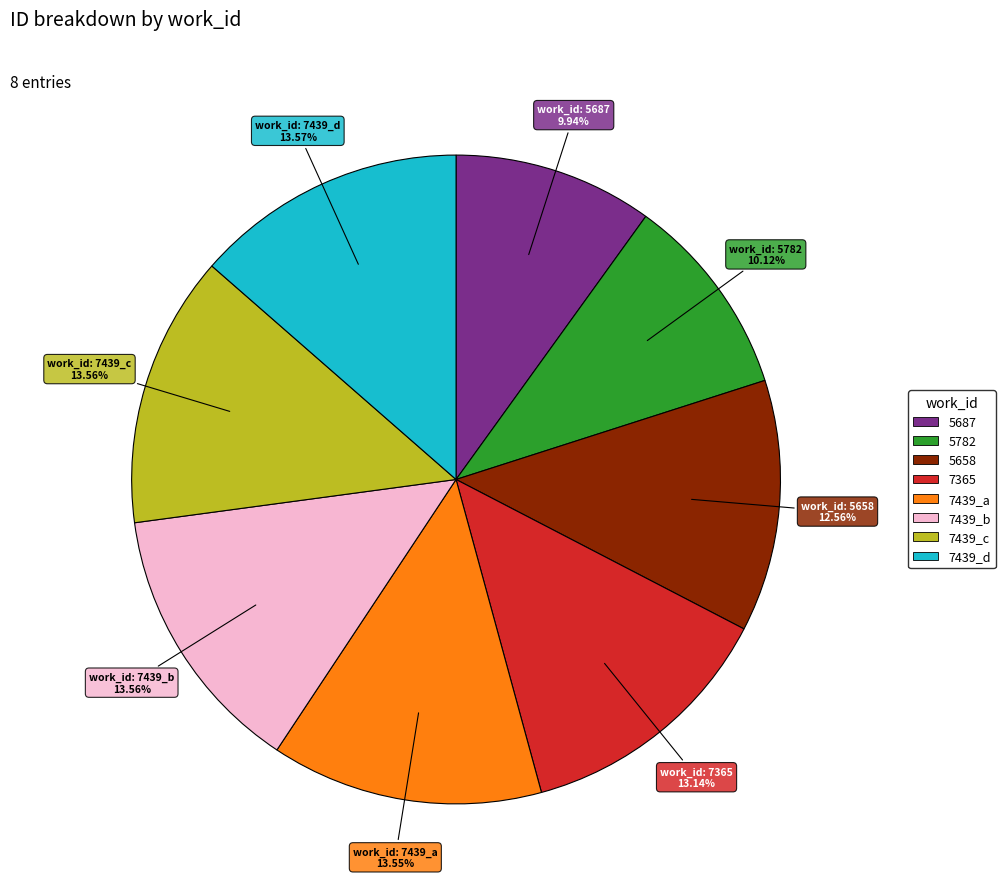

Does 7439_a account for over 50% of the chart?

No